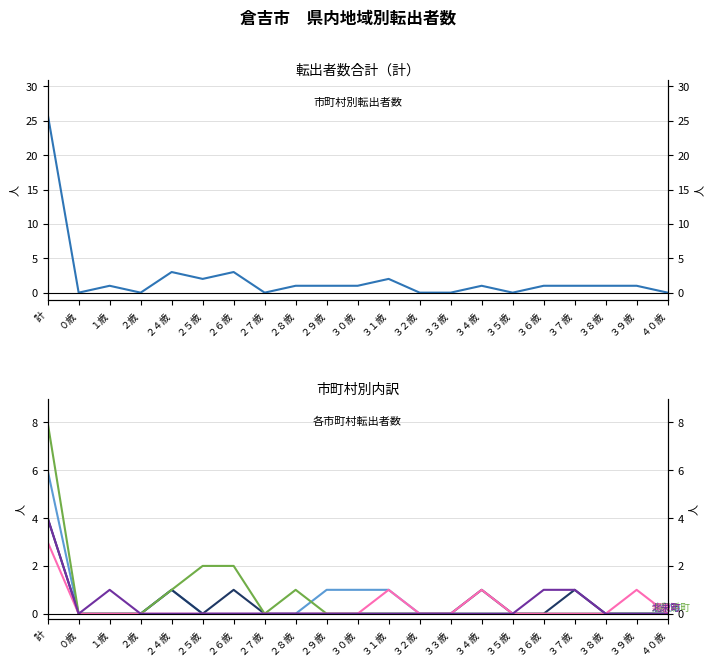

True or false: 計 has a value of 3 at ２４歳.

True